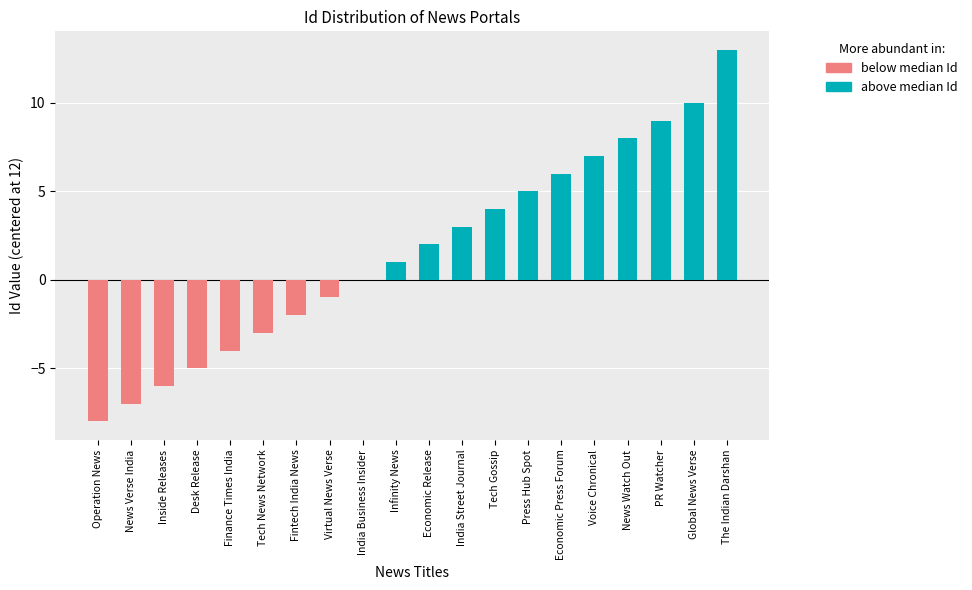

Reading right to left, what are all the values shown in this chart?

The Indian Darshan=13	Global News Verse=10	PR Watcher=9	News Watch Out=8	Voice Chronical=7	Economic Press Forum=6	Press Hub Spot=5	Tech Gossip=4	India Street Journal=3	Economic Release=2	Infinity News=1	India Business Insider=0	Virtual News Verse=-1	Fintech India News=-2	Tech News Network=-3	Finance Times India=-4	Desk Release=-5	Inside Releases=-6	News Verse India=-7	Operation News=-8